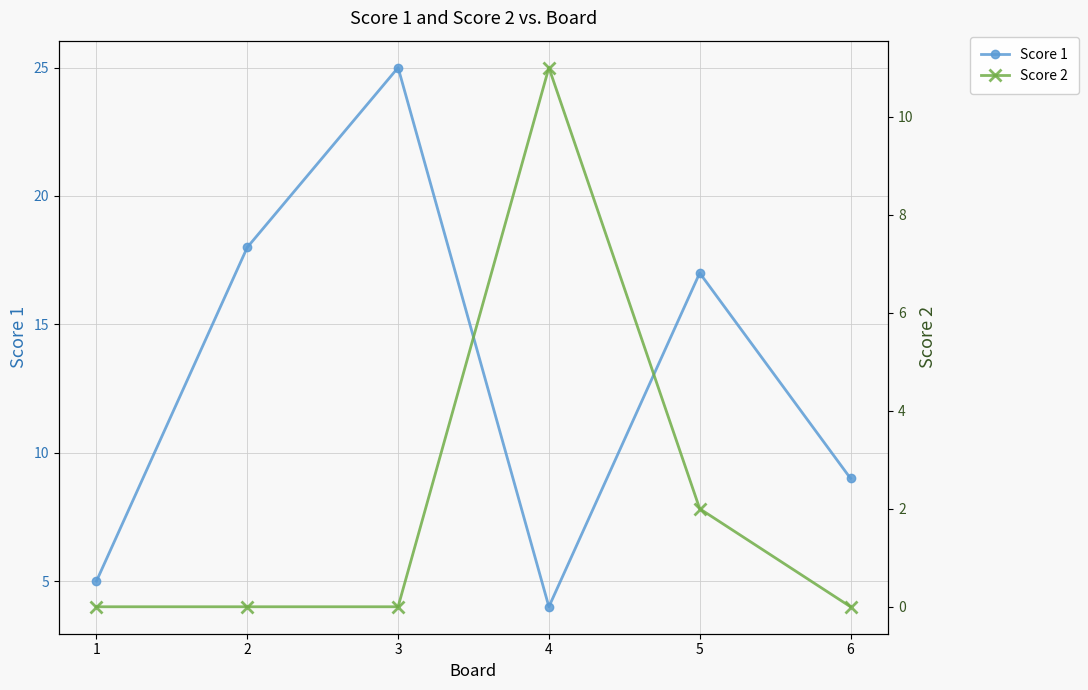

How many positive values does the Score 2 series have?

2